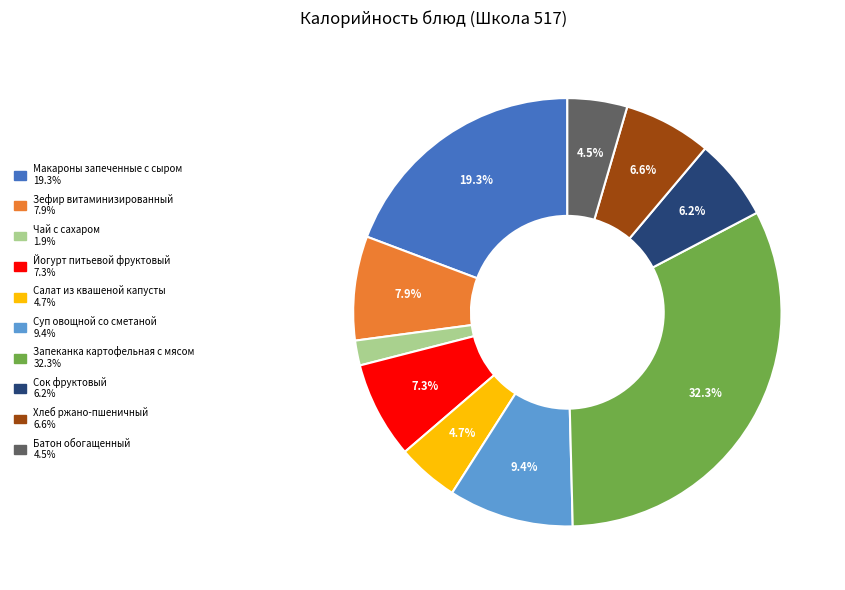

What percentage is the Салат из квашеной капусты slice, to the nearest percent?

5%